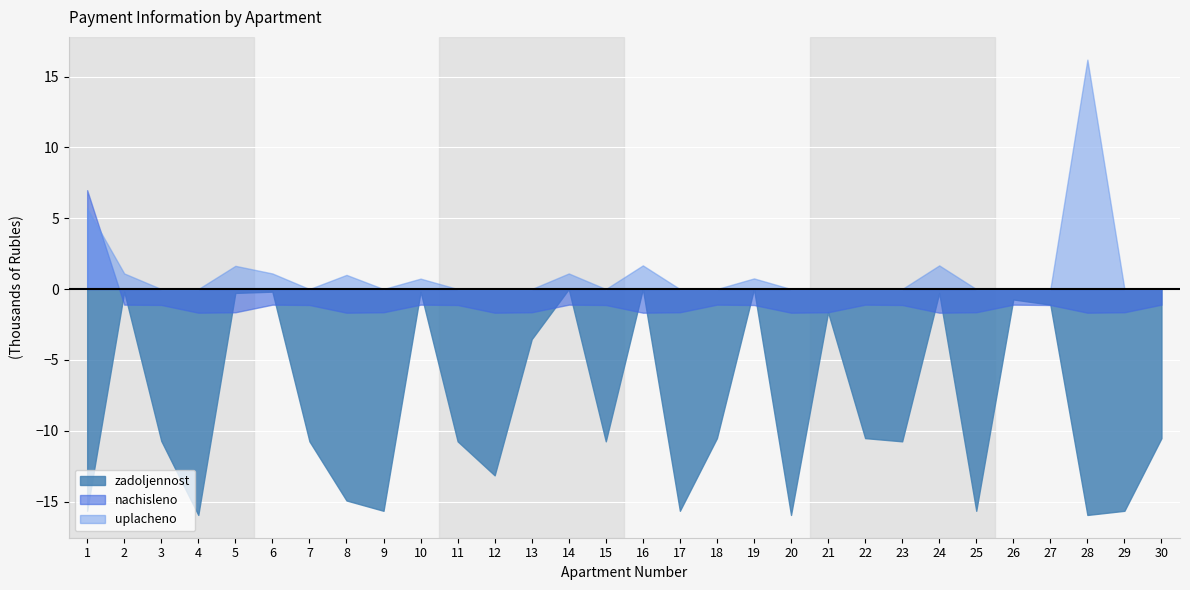

What is the difference between the highest and lowest values at 5?

3.3